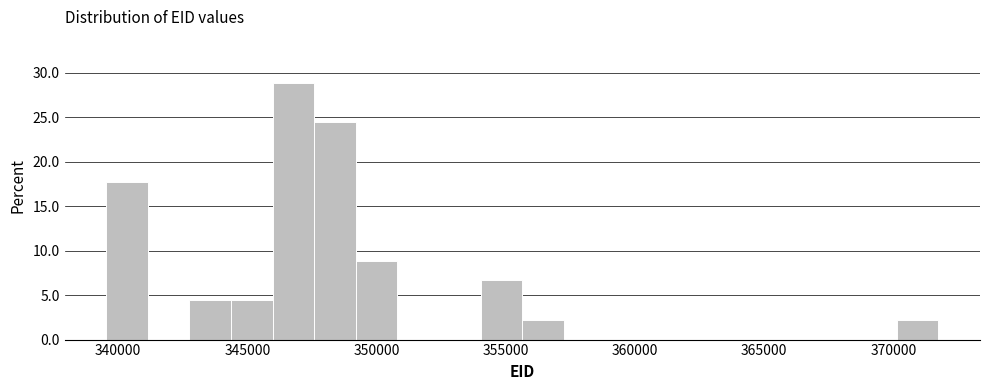

Read against the x-axis, roughly where is the centre of the tallest bar?

347000